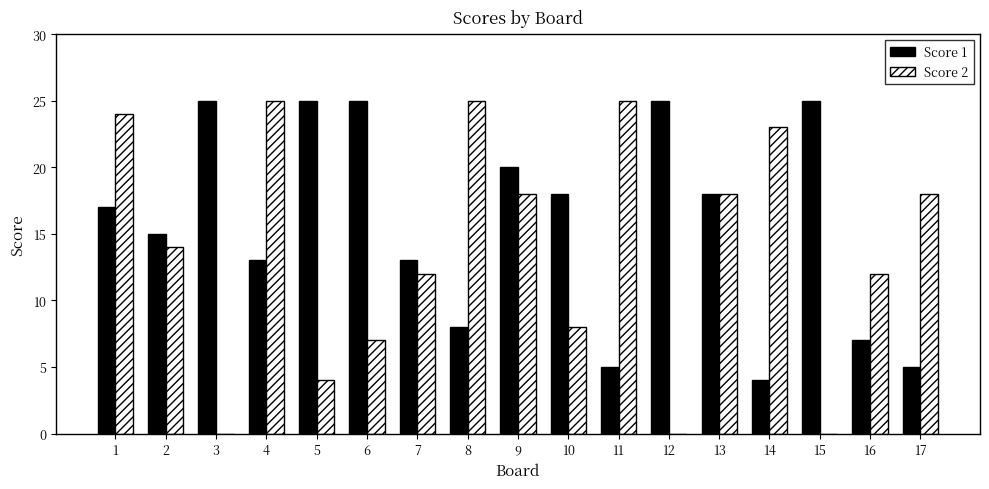

Is it true that Score 2 equals 7 at 6?

True